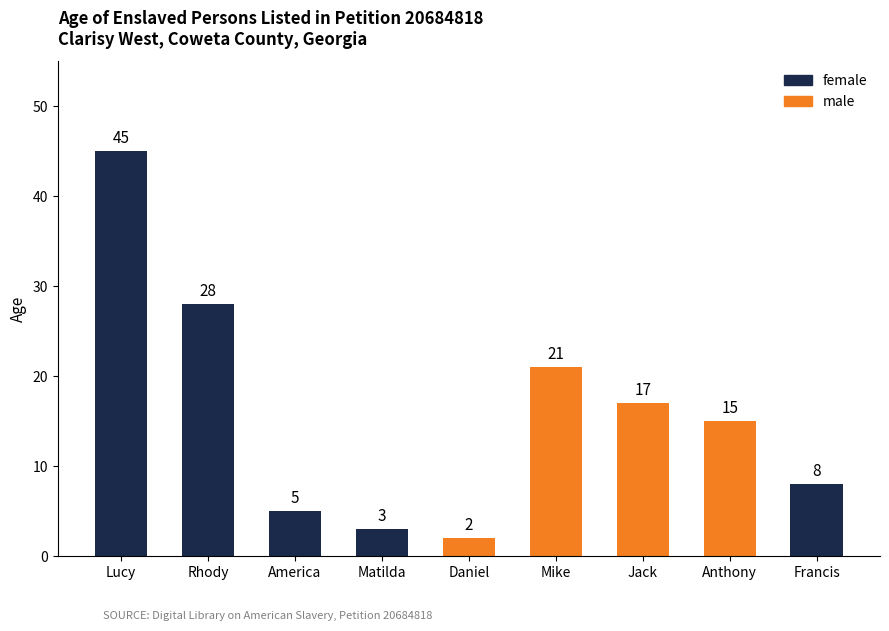

Approximately how many times larger is the value at Mike compared to Matilda?

7.0